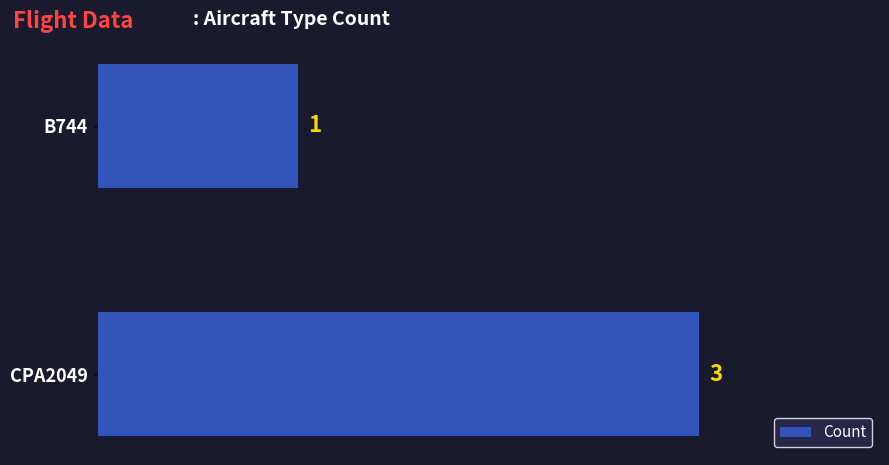

Reading top to bottom, what are all the values shown in this chart?

1	3